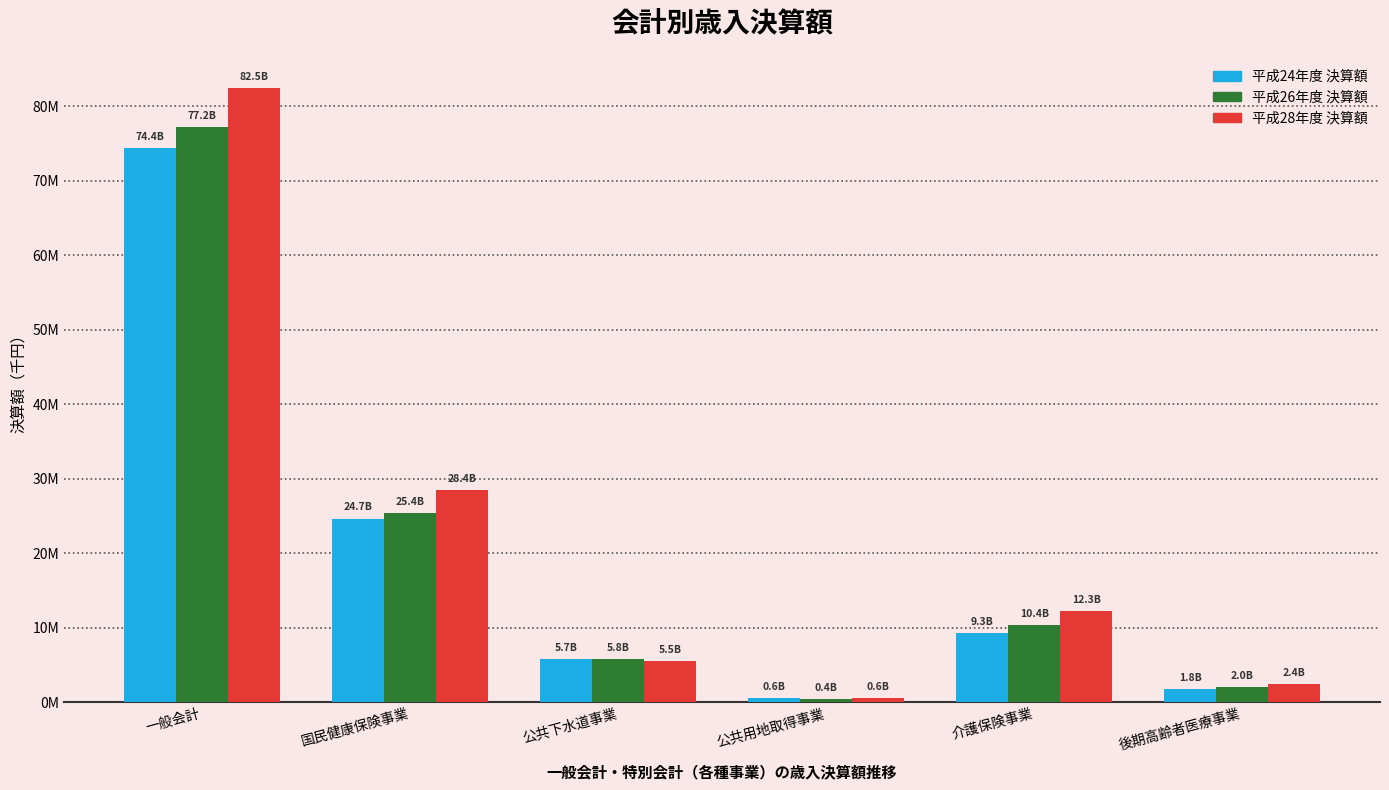

What is the value of the 平成24年度 決算額 bar at the 2nd from the left?

24665239